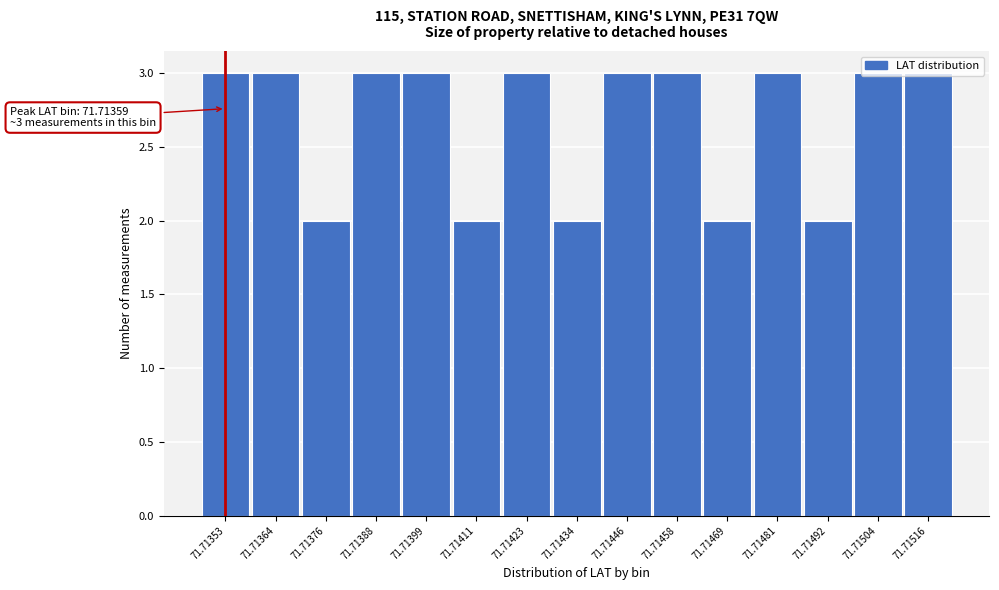

What is the sum of the values at 71.71411 and 71.71364?

5